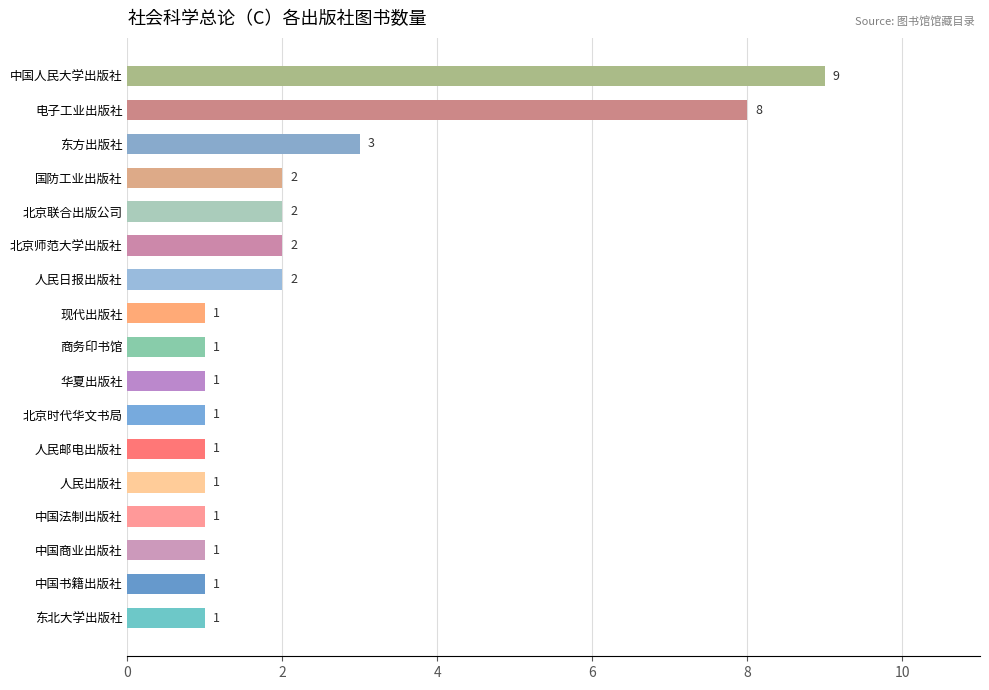

How many bars are there in total?

17